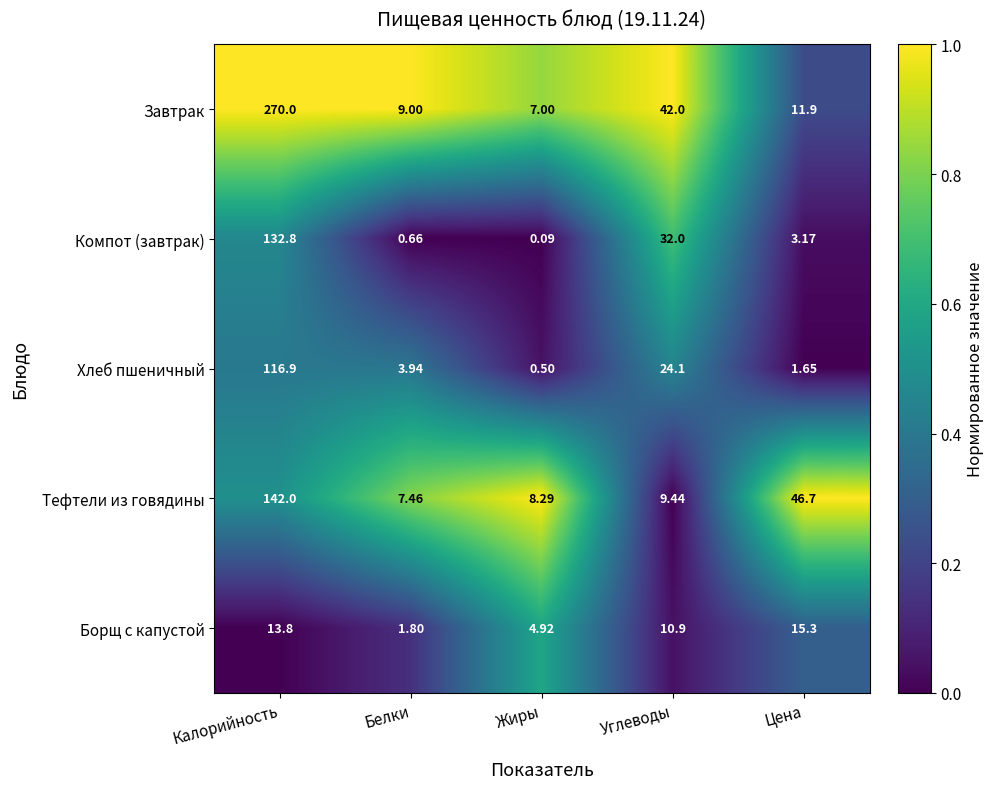

At which category does the chart reach its minimum across all series?

Жиры